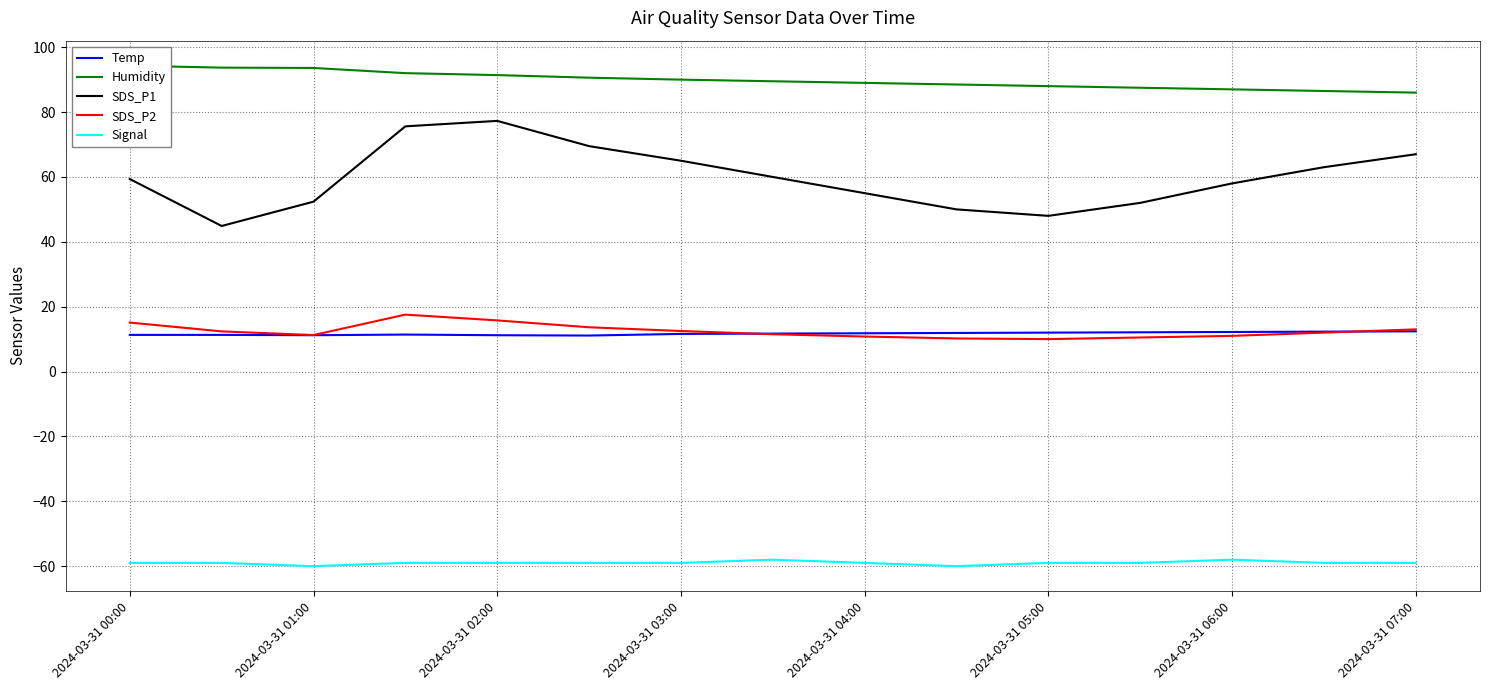

How many intersections are there between Temp and SDS_P2?

2